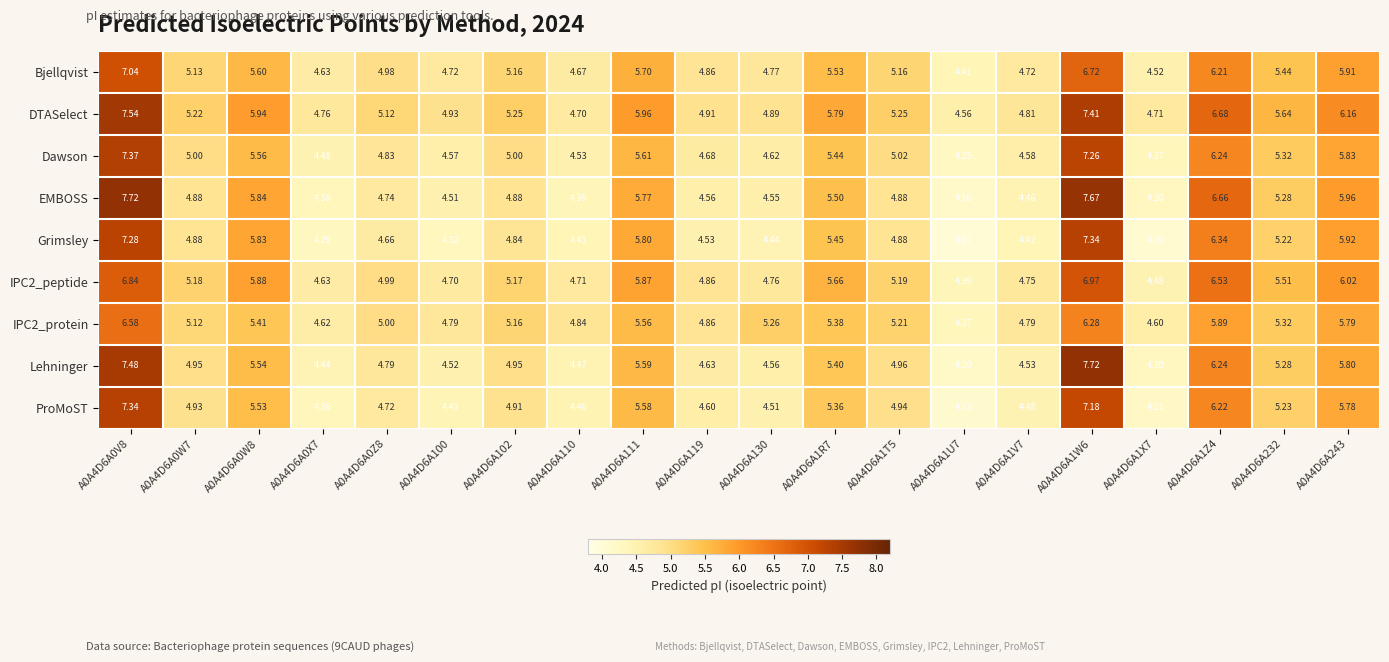

Is the value of Lehninger at A0A4D6A0V8 greater than the value of DTASelect at A0A4D6A130?

Yes